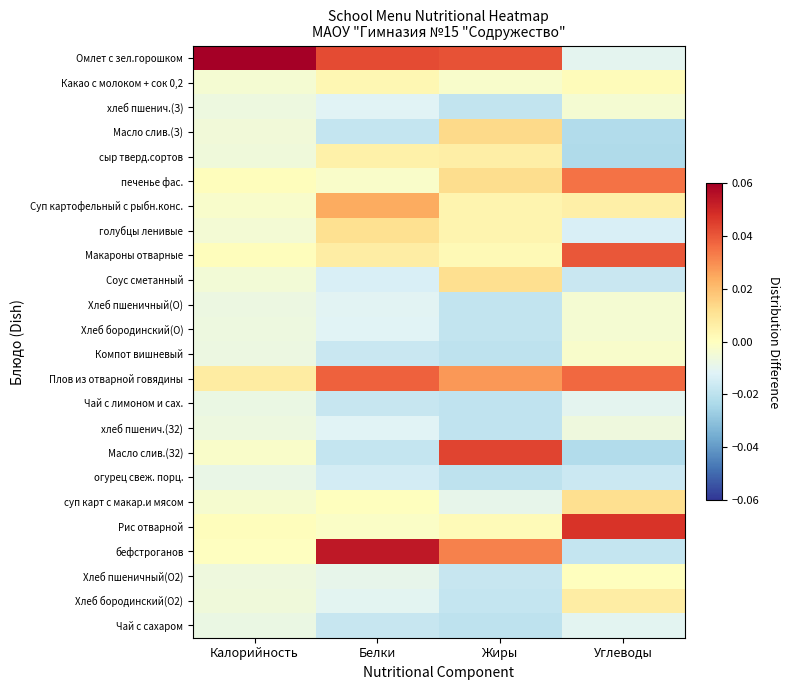

Reading left to right, transcribe all the data shown in this chart.

Омлет с зел.горошком: Калорийность=0.1	Белки=0.0	Жиры=0.0	Углеводы=-0.0
Какао с молоком + сок 0,2: Калорийность=-0.0	Белки=0.0	Жиры=-0.0	Углеводы=0.0
хлеб пшенич.(З): Калорийность=-0.0	Белки=-0.0	Жиры=-0.0	Углеводы=-0.0
Масло слив.(З): Калорийность=-0.0	Белки=-0.0	Жиры=0.0	Углеводы=-0.0
сыр тверд.сортов: Калорийность=-0.0	Белки=0.0	Жиры=0.0	Углеводы=-0.0
печенье фас.: Калорийность=0.0	Белки=-0.0	Жиры=0.0	Углеводы=0.0
Суп картофельный с рыбн.конс.: Калорийность=-0.0	Белки=0.0	Жиры=0.0	Углеводы=0.0
голубцы ленивые: Калорийность=-0.0	Белки=0.0	Жиры=0.0	Углеводы=-0.0
Макароны отварные: Калорийность=0.0	Белки=0.0	Жиры=0.0	Углеводы=0.0
Соус сметанный: Калорийность=-0.0	Белки=-0.0	Жиры=0.0	Углеводы=-0.0
Хлеб пшеничный(О): Калорийность=-0.0	Белки=-0.0	Жиры=-0.0	Углеводы=-0.0
Хлеб бородинский(О): Калорийность=-0.0	Белки=-0.0	Жиры=-0.0	Углеводы=-0.0
Компот вишневый: Калорийность=-0.0	Белки=-0.0	Жиры=-0.0	Углеводы=-0.0
Плов из отварной говядины: Калорийность=0.0	Белки=0.0	Жиры=0.0	Углеводы=0.0
Чай с лимоном и сах.: Калорийность=-0.0	Белки=-0.0	Жиры=-0.0	Углеводы=-0.0
хлеб пшенич.(З2): Калорийность=-0.0	Белки=-0.0	Жиры=-0.0	Углеводы=-0.0
Масло слив.(З2): Калорийность=-0.0	Белки=-0.0	Жиры=0.0	Углеводы=-0.0
огурец свеж. порц.: Калорийность=-0.0	Белки=-0.0	Жиры=-0.0	Углеводы=-0.0
суп карт с макар.и мясом: Калорийность=-0.0	Белки=0.0	Жиры=-0.0	Углеводы=0.0
Рис отварной: Калорийность=0.0	Белки=-0.0	Жиры=0.0	Углеводы=0.0
бефстроганов: Калорийность=-0.0	Белки=0.1	Жиры=0.0	Углеводы=-0.0
Хлеб пшеничный(О2): Калорийность=-0.0	Белки=-0.0	Жиры=-0.0	Углеводы=0.0
Хлеб бородинский(О2): Калорийность=-0.0	Белки=-0.0	Жиры=-0.0	Углеводы=0.0
Чай с сахаром: Калорийность=-0.0	Белки=-0.0	Жиры=-0.0	Углеводы=-0.0